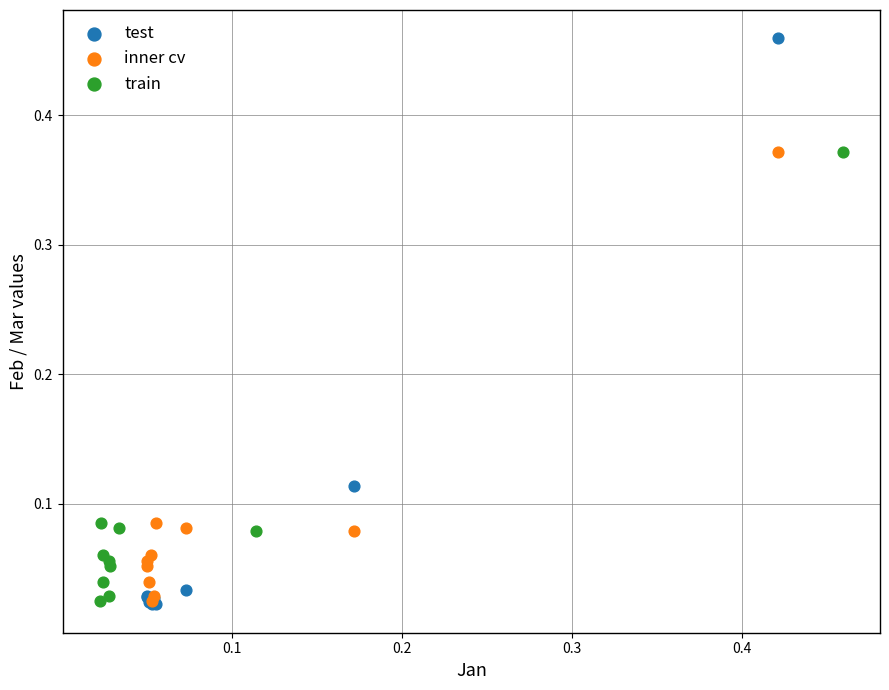

Which series contains the highest Y value?

test